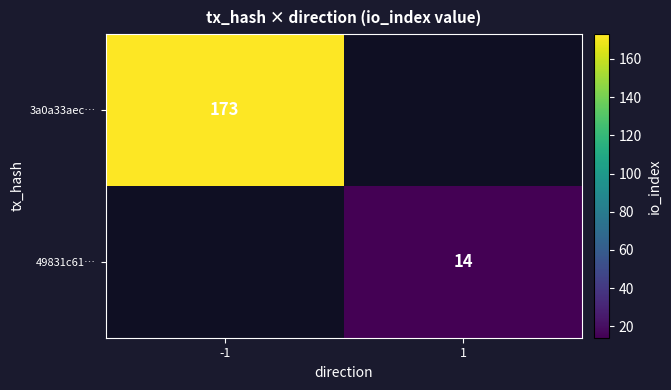

True or false: 3a0a33aec… has a value of 173 at -1.

True